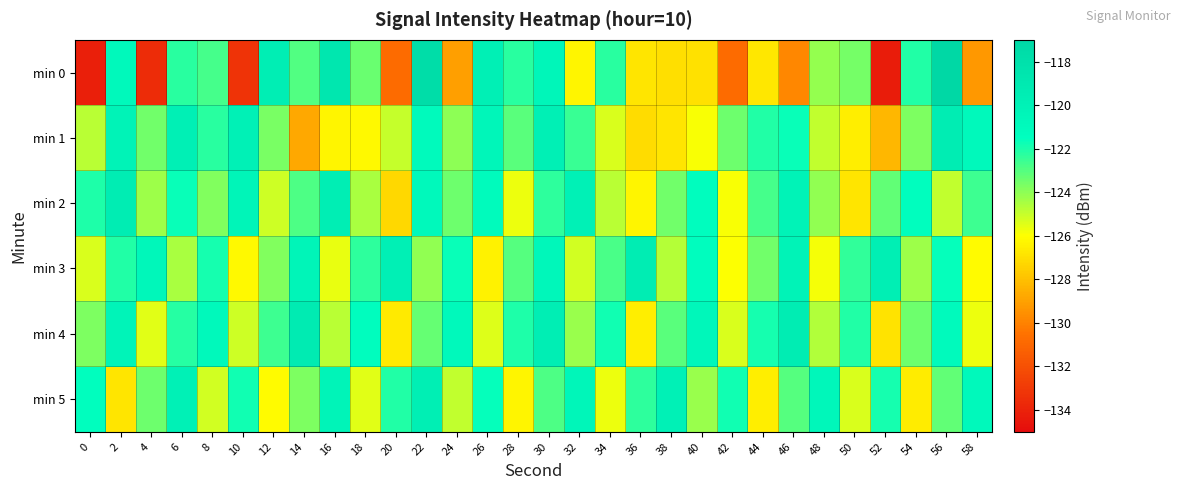

At which category is the sum across all series the highest?

30